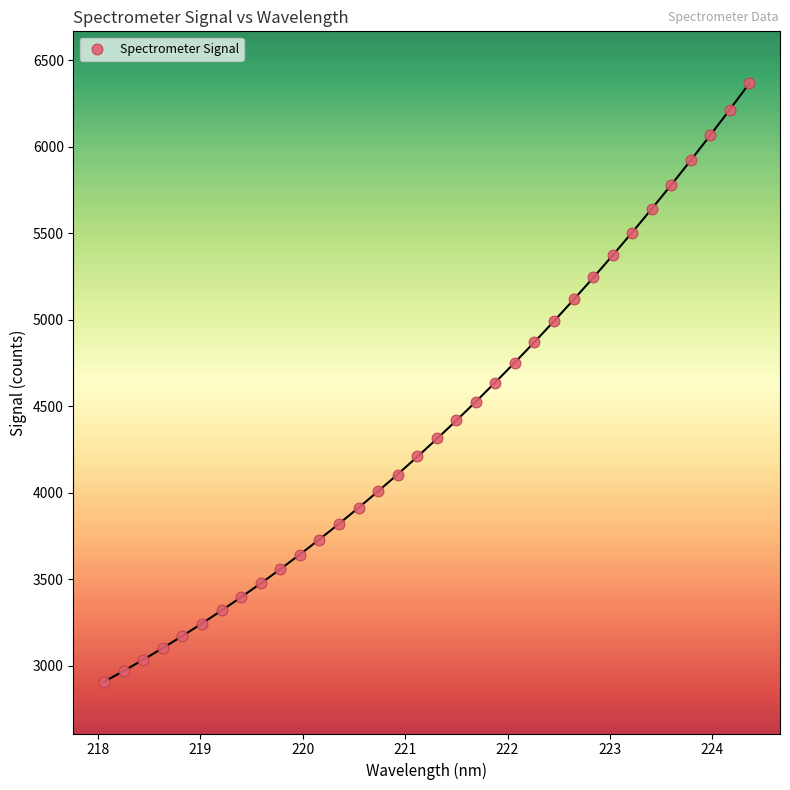

What is the range of Y values (max minus min)?

3459.8